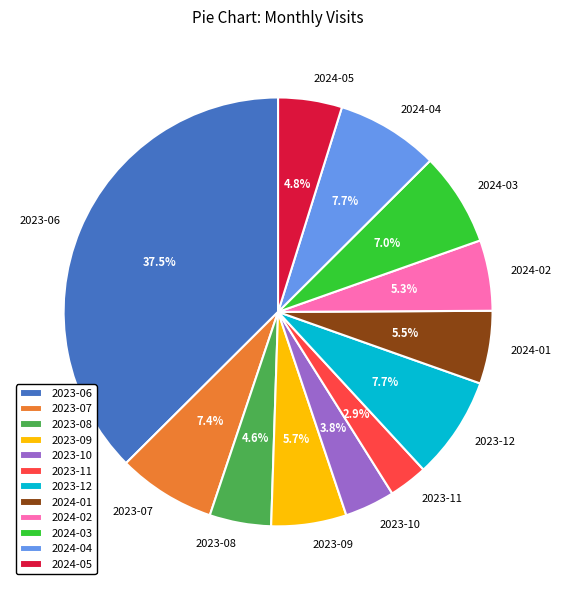

Count the number of slices in the pie.

12